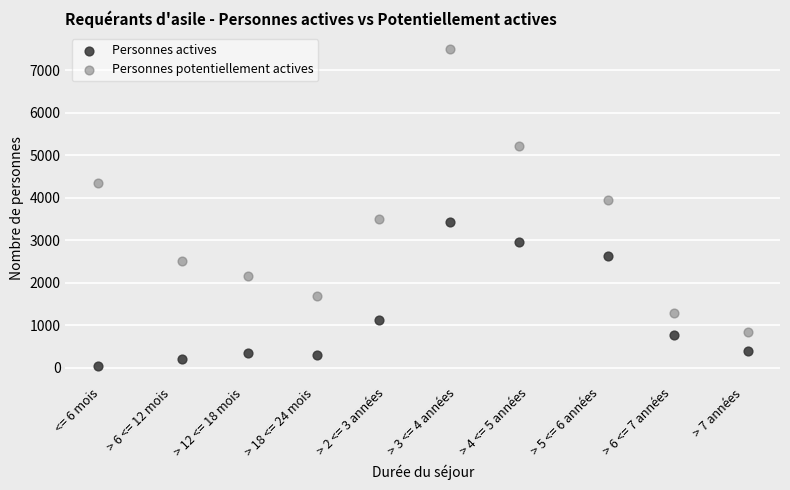

Which series contains the lowest Y value?

Personnes actives